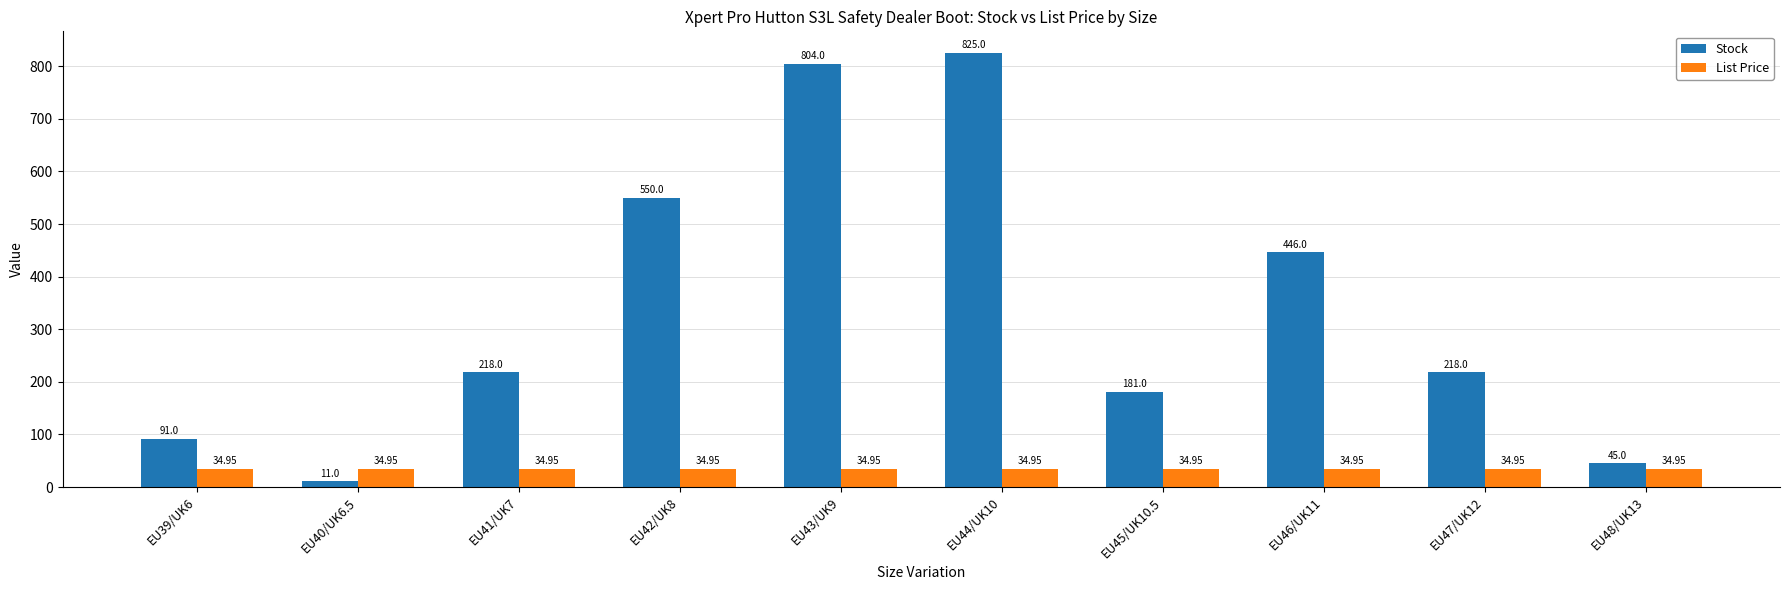

List the series in order of their overall mean, highest first.

Stock, List Price